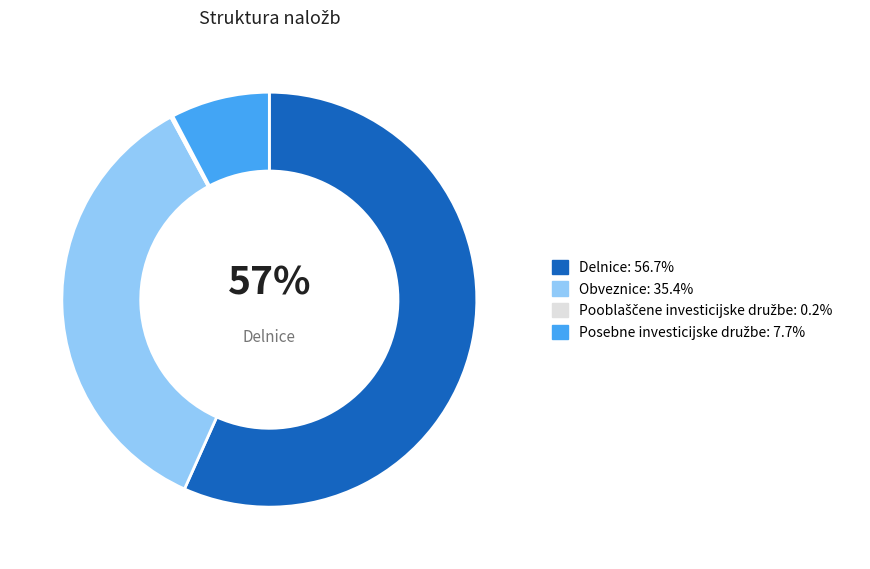

Does any single category account for the majority?

Yes